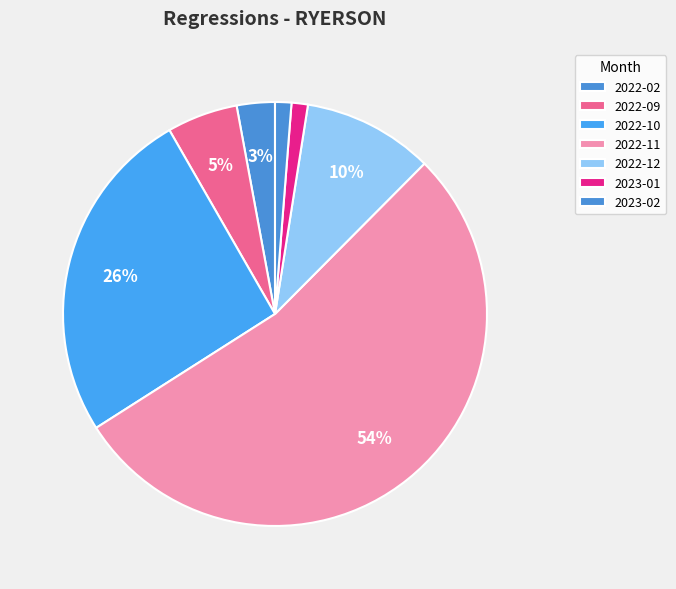

How many slices are in this pie chart?

7